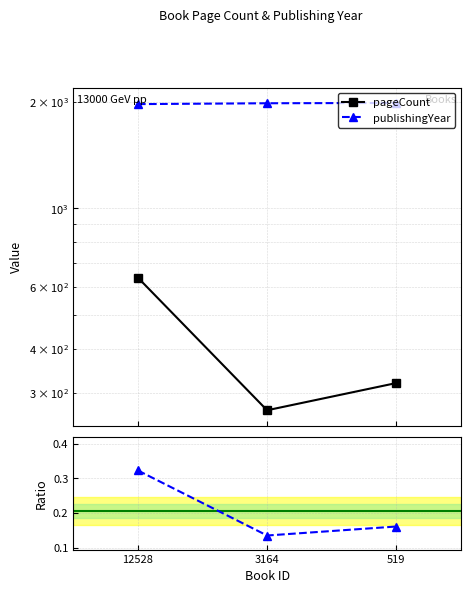

What is the value of the Ratio pageCount/publishingYear point at the 1st from the left?

0.3